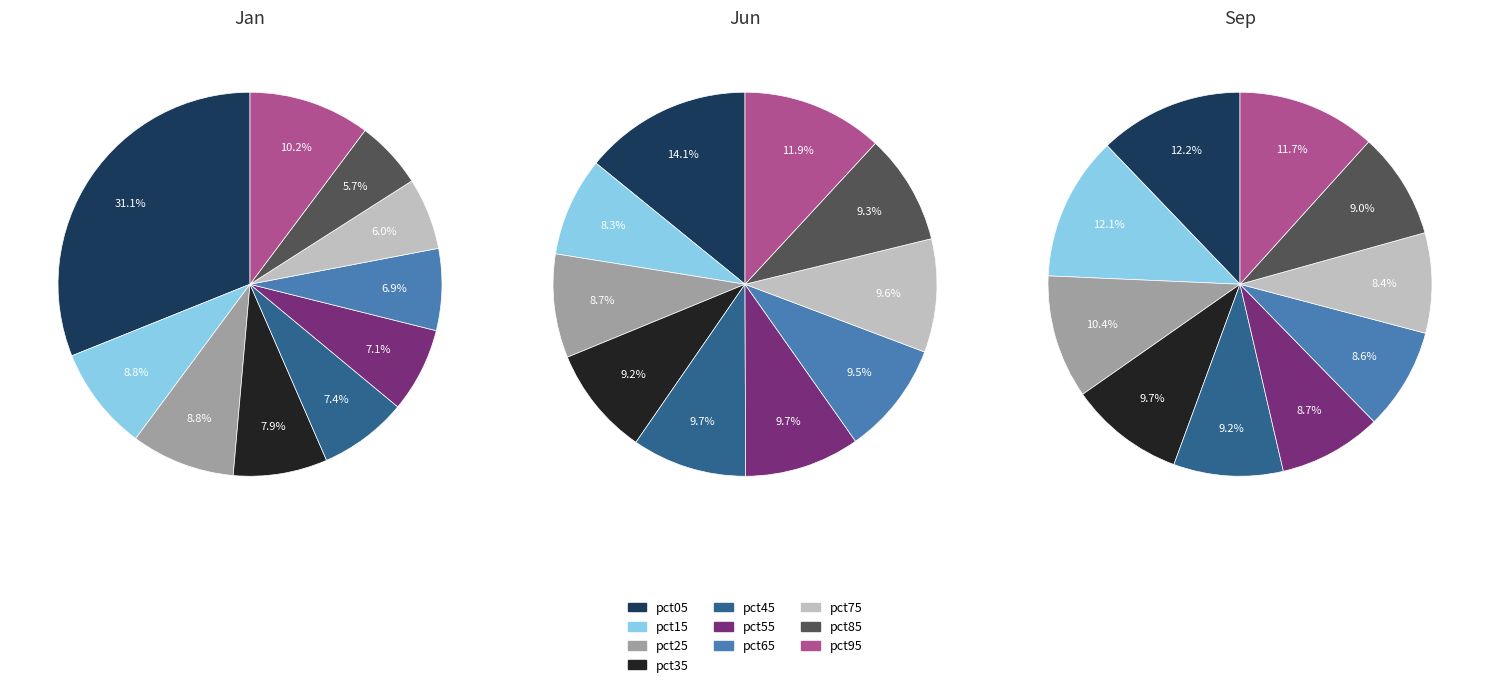

To the nearest percent, what portion does pct35 represent?

8%